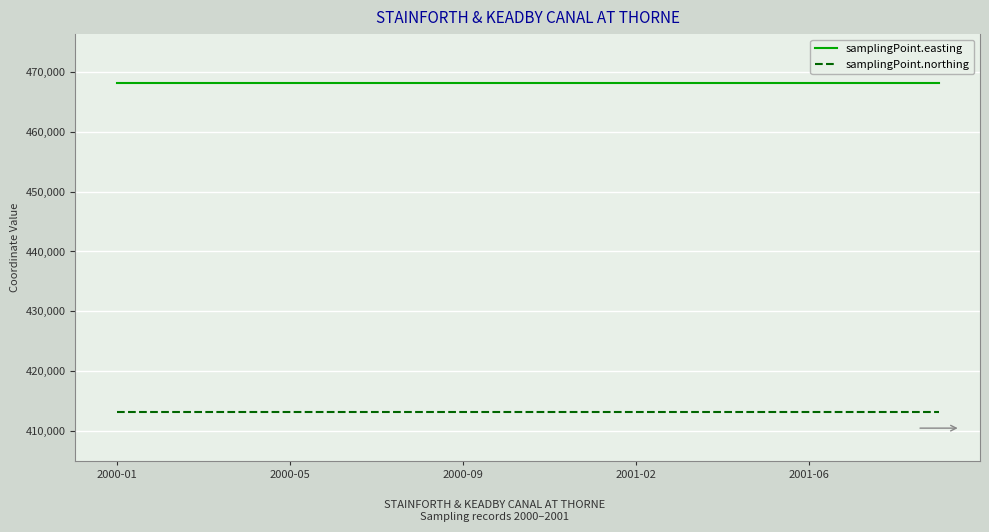

What is the highest value of the samplingPoint.northing series?

413180